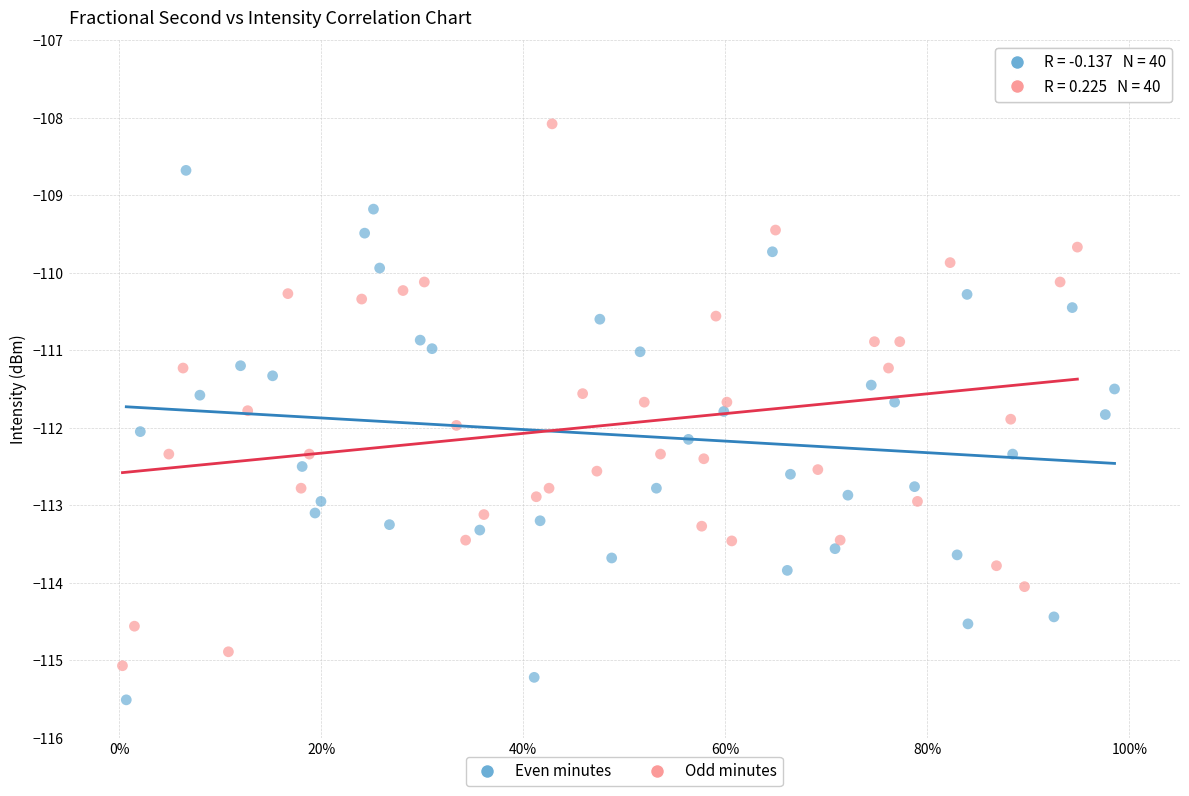

Which series reaches the maximum Y coordinate?

Odd minutes